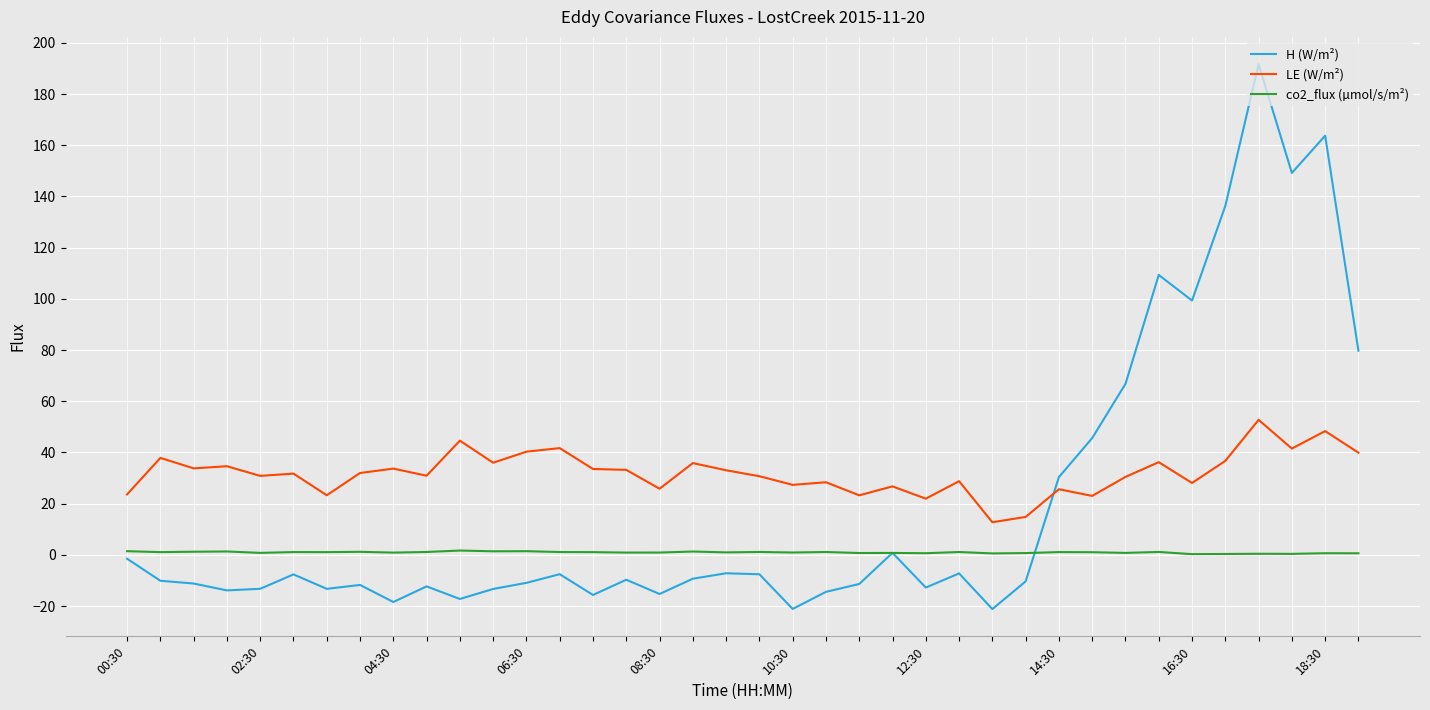

True or false: co2_flux (µmol/s/m²) and LE (W/m²) intersect in this chart.

False